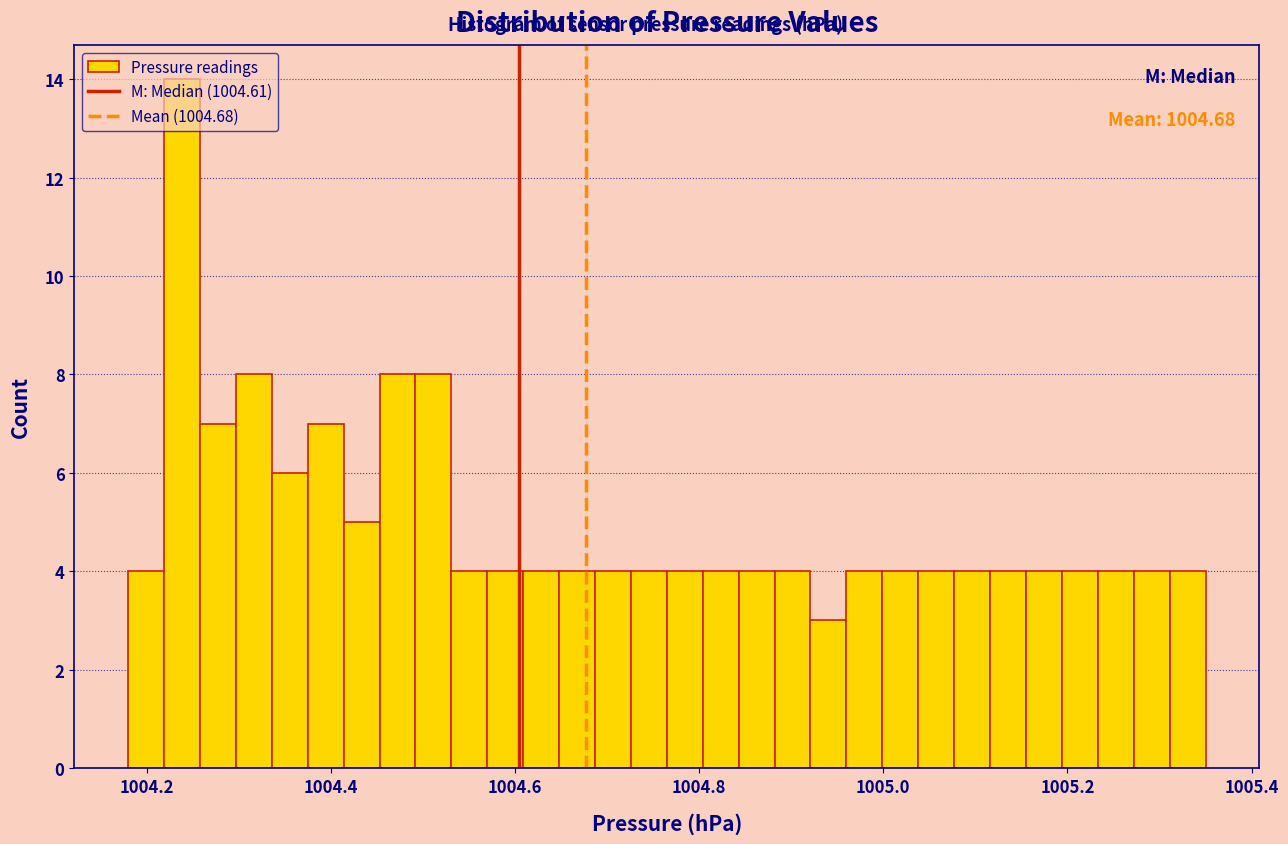

Read against the x-axis, roughly where is the centre of the tallest bar?

1004.24